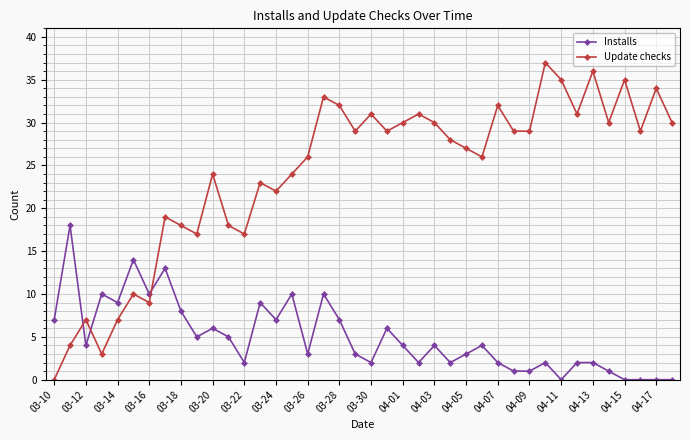

What is the difference between the maximum and minimum values in the Installs series?

18